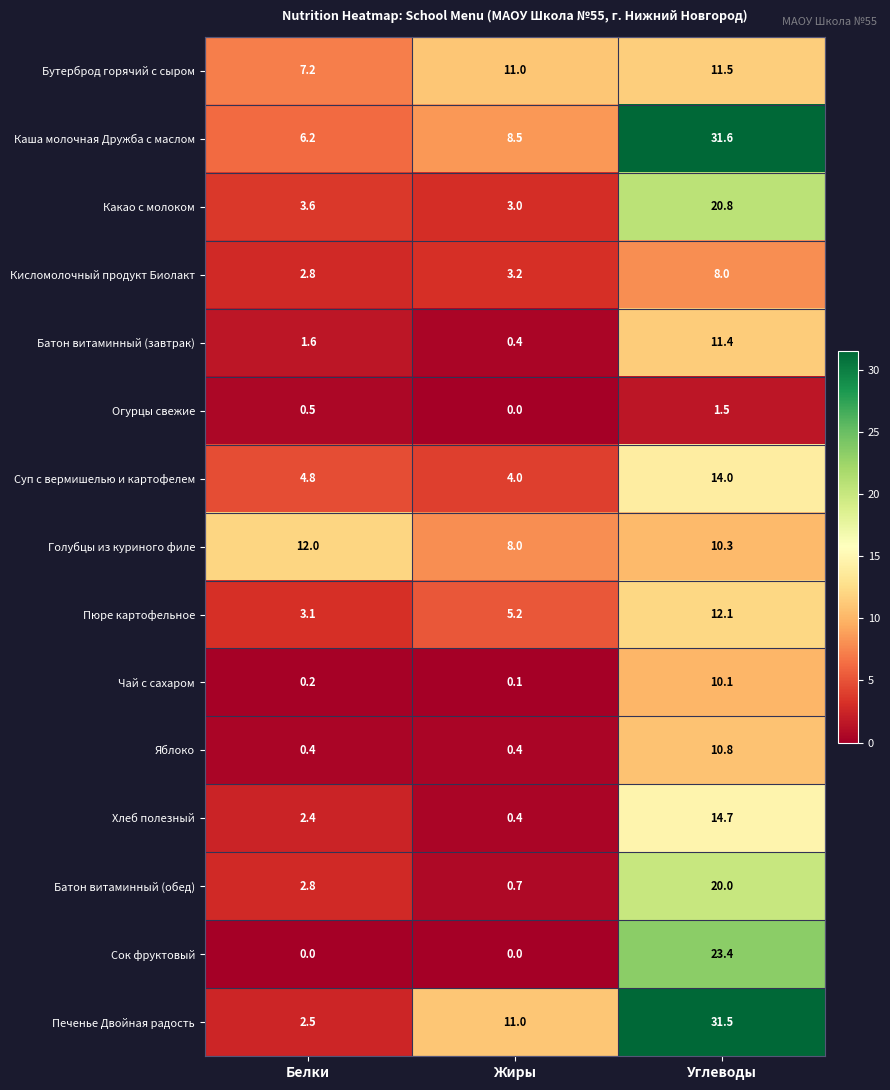

What is the maximum value shown in the chart?

31.6